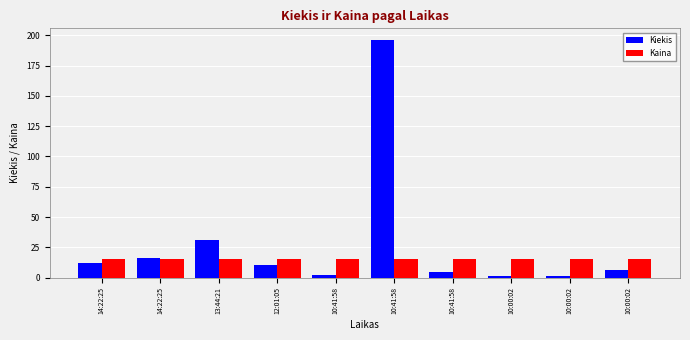

Which has a higher value, 13:44:21 or 10:00:02?

13:44:21